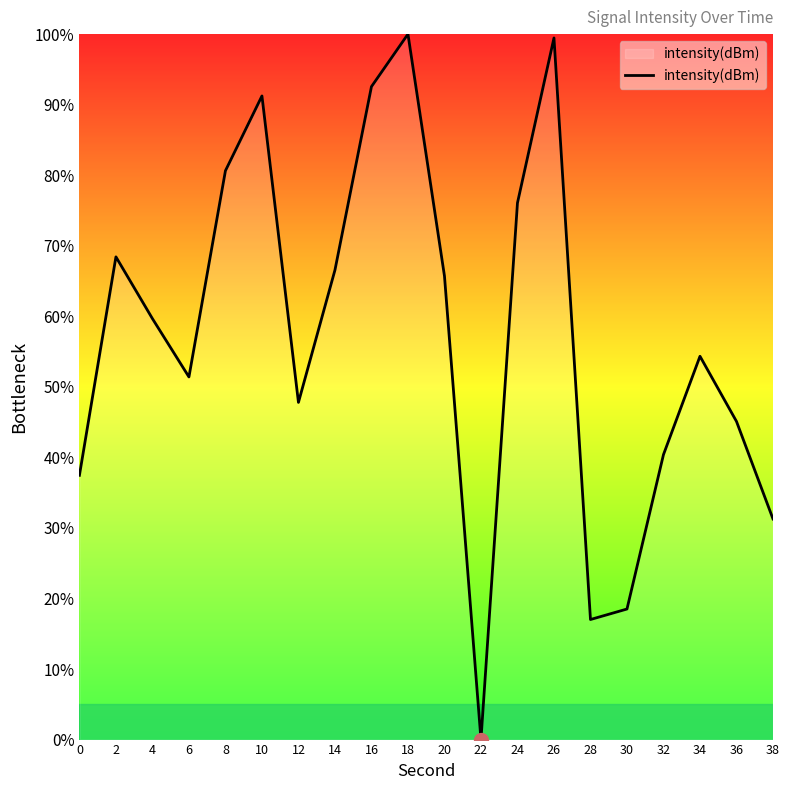

The value at 26 is 146.8. True or false?

False